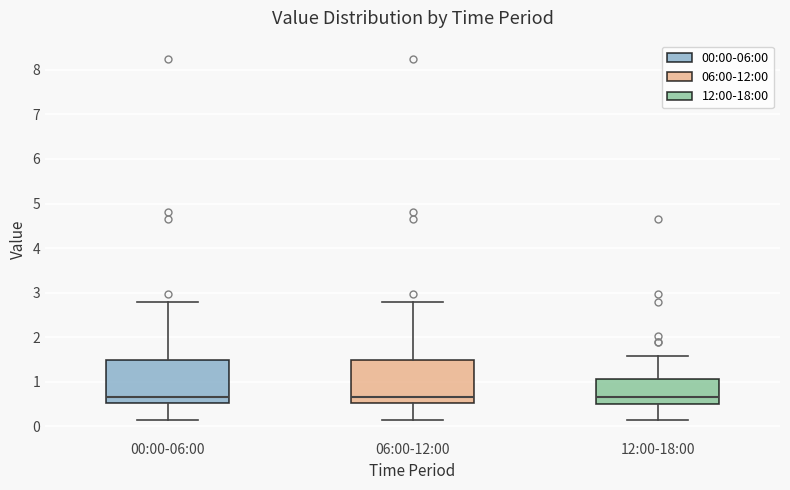

Where does the median line of the box for 00:00-06:00 sit on the y-axis? The values are not printed on the chart, so give them approximately, as read against the axis.

0.7